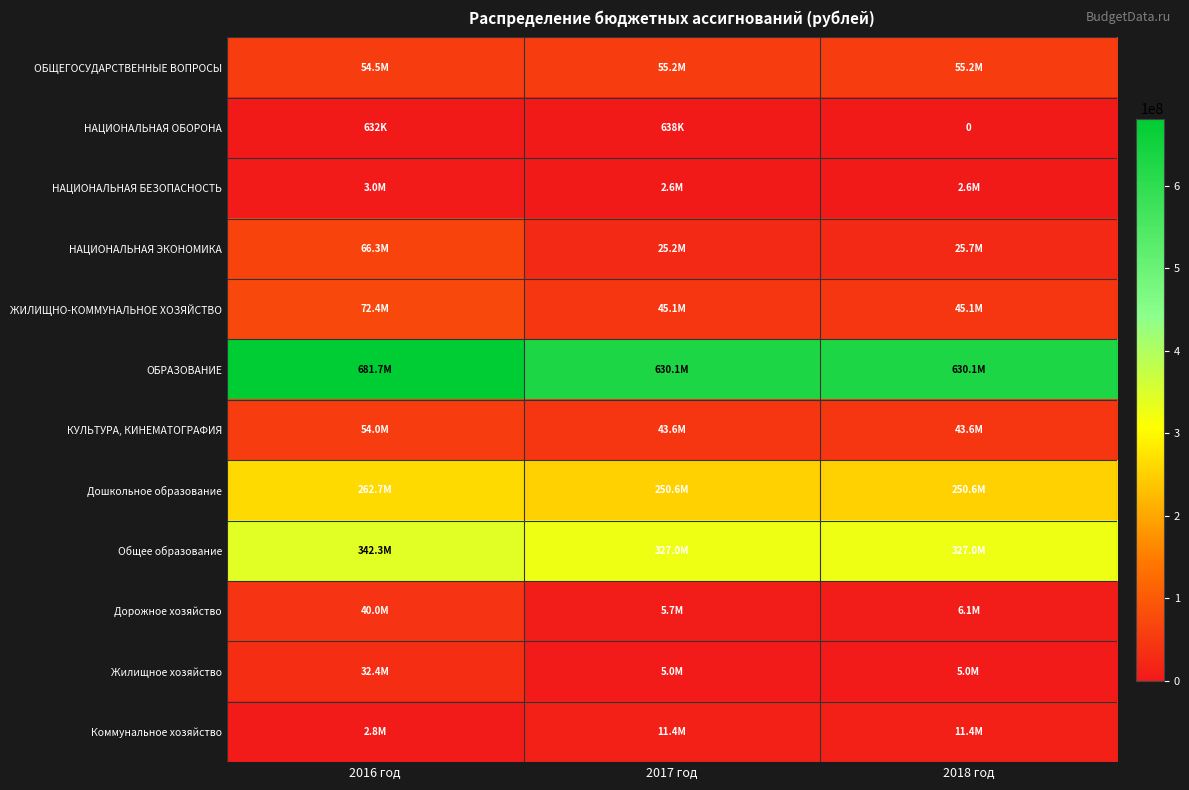

Rank the categories by НАЦИОНАЛЬНАЯ БЕЗОПАСНОСТЬ value from lowest to highest.

2017 год, 2018 год, 2016 год